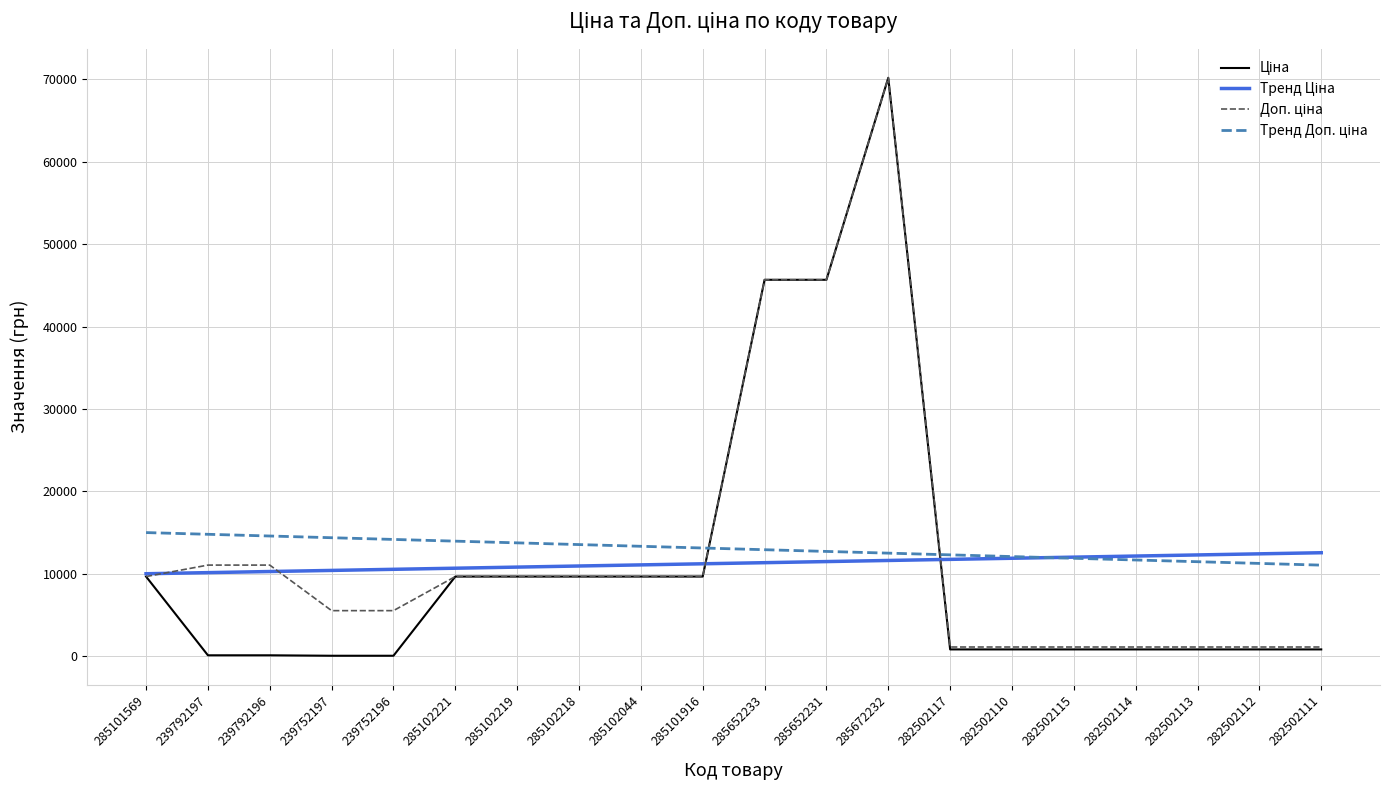

What is the difference between the highest and lowest values at 285652233?

34324.8